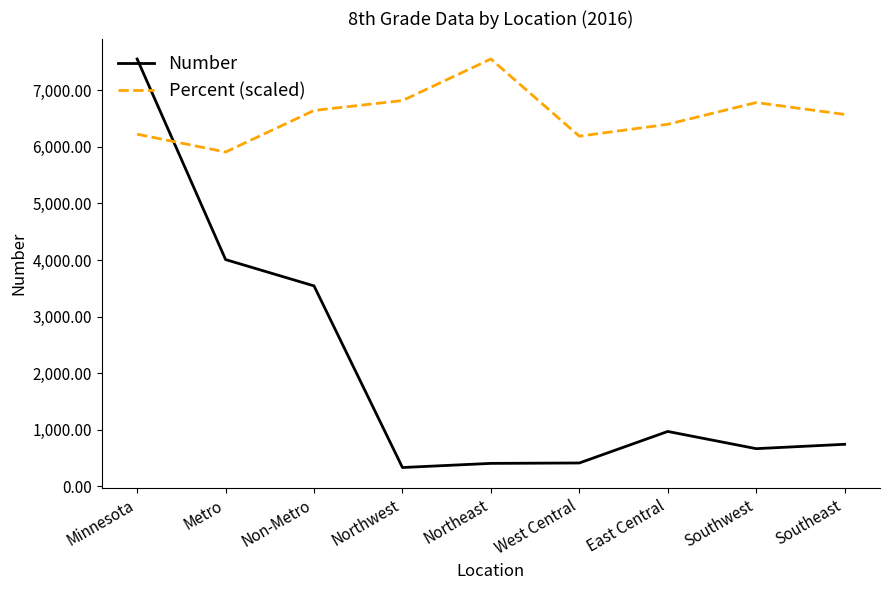

True or false: Percent (scaled) has more than 0 points higher than both neighbors.

True